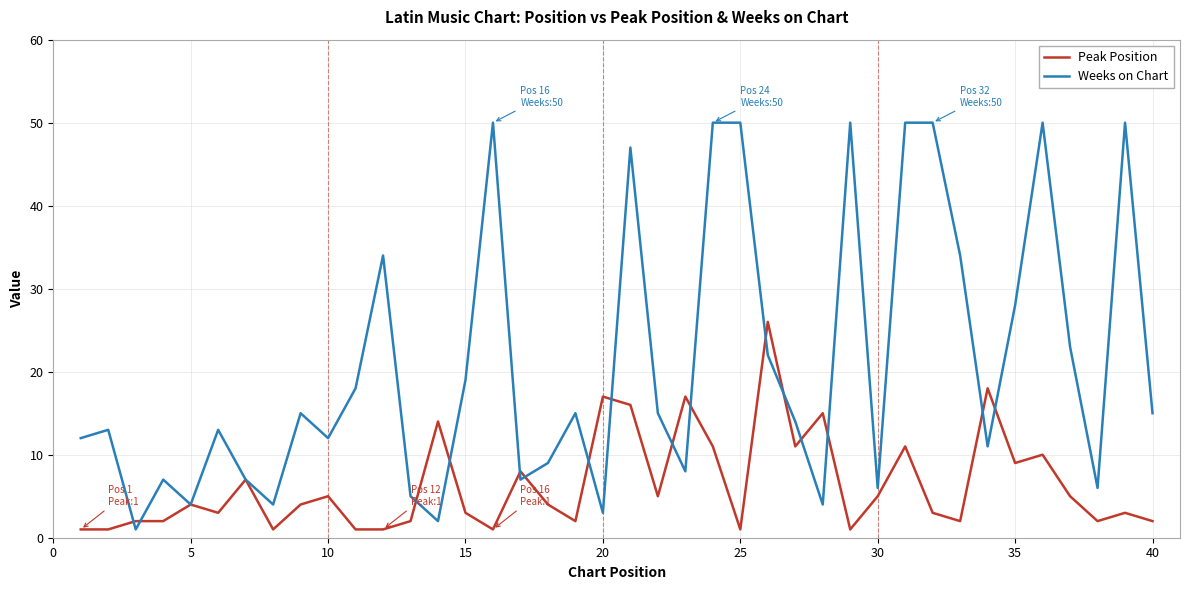

What is the maximum value shown in the chart?

50